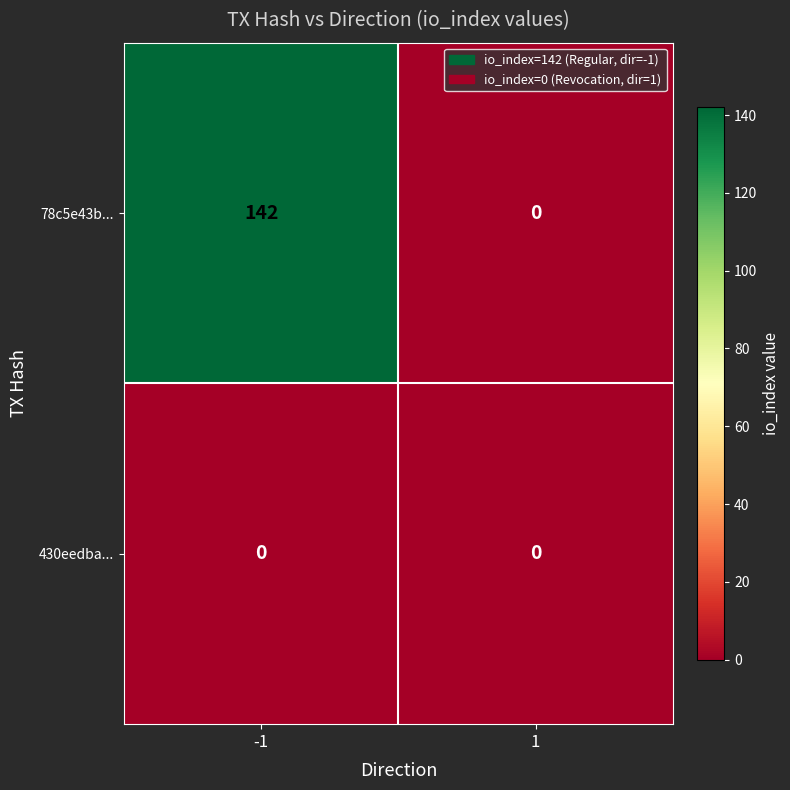

How many distinct data groups are displayed?

2